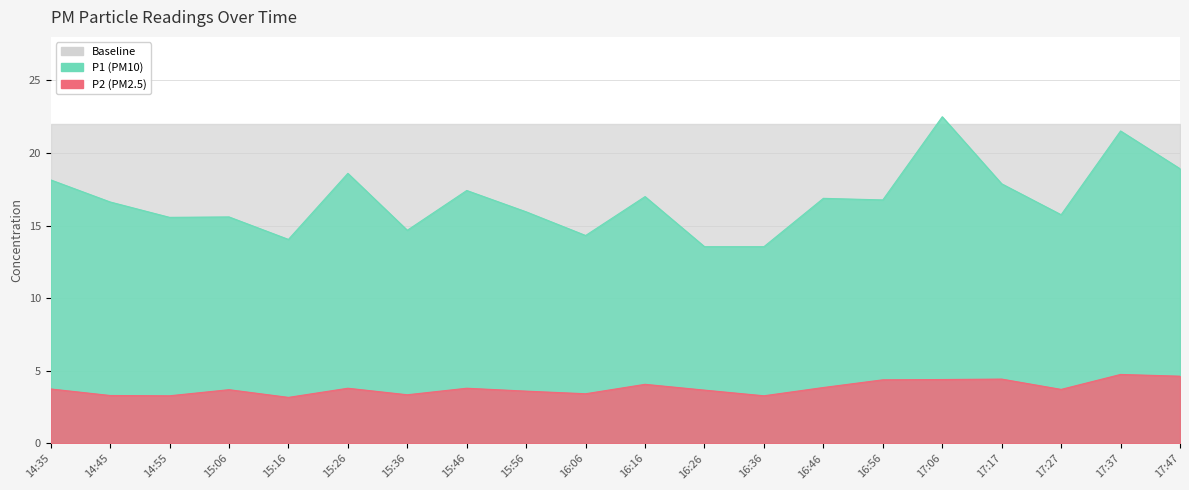

What is the spread (max minus min) of values at 16:16?

12.9